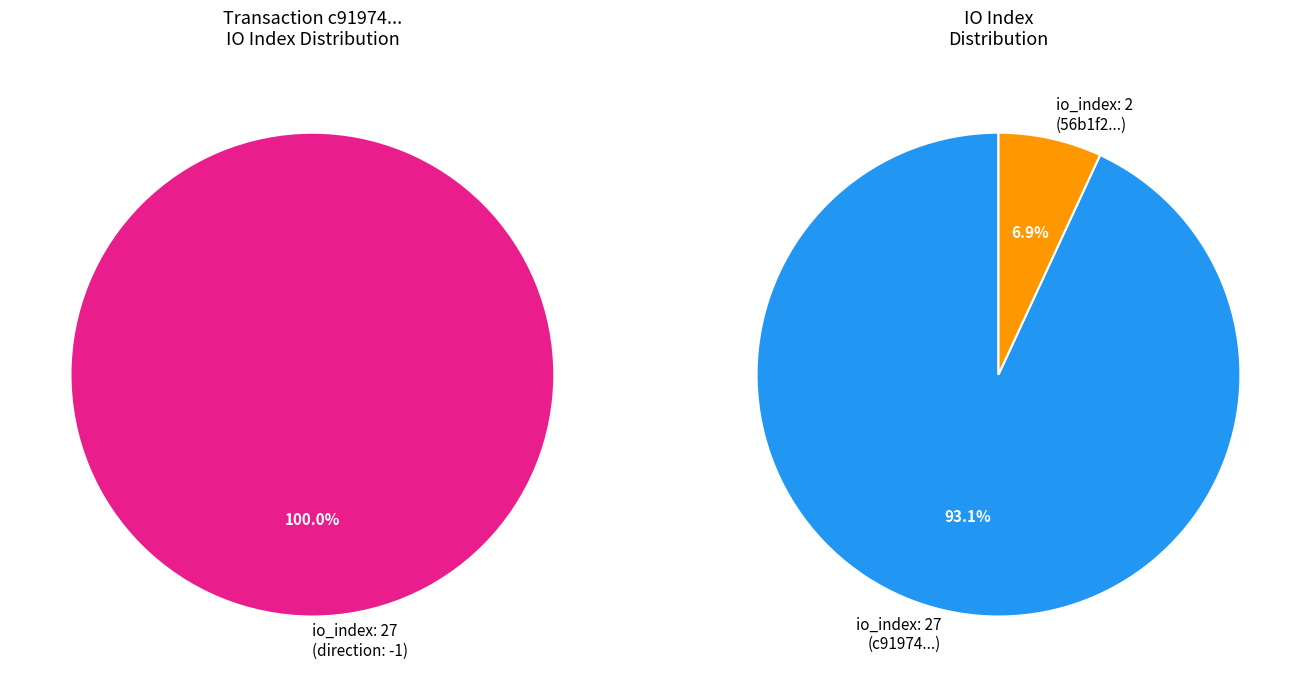

Is there any slice that represents more than half of the pie?

Yes